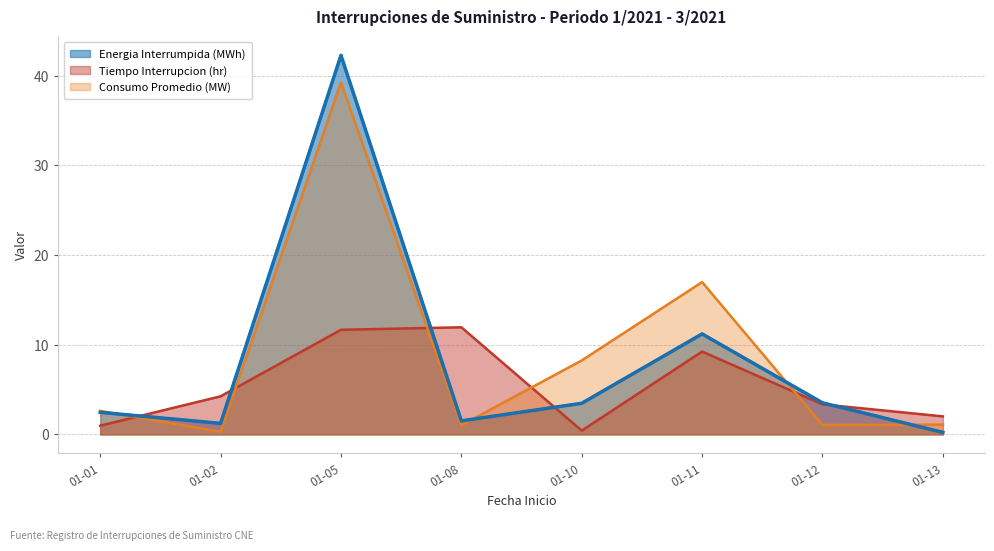

The value of Consumo Promedio (MW) at 01-02 is 0.3. True or false?

True